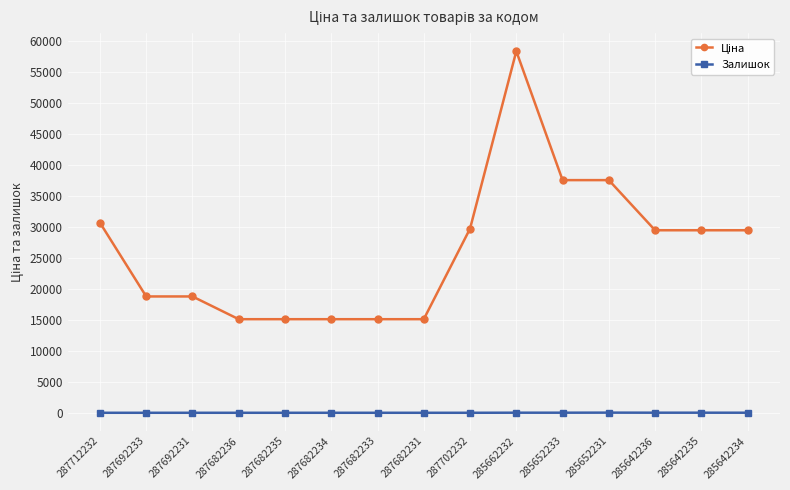

What is the average value of the Залишок series?

5.7